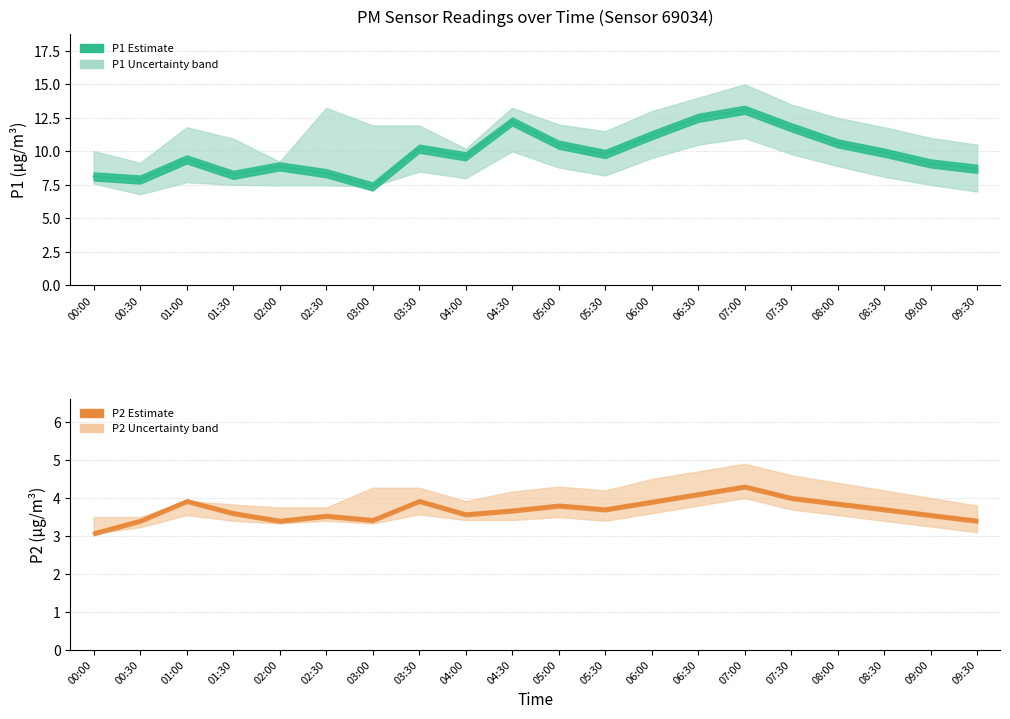

What is the average value of the P2_upper series?

4.1